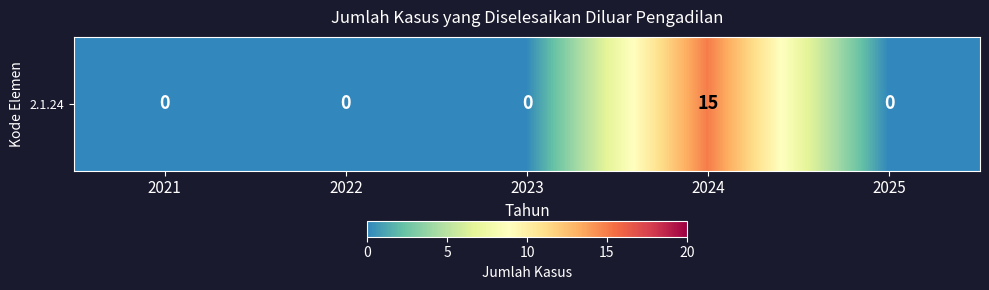

Which has a higher value, 2023 or 2025?

2023